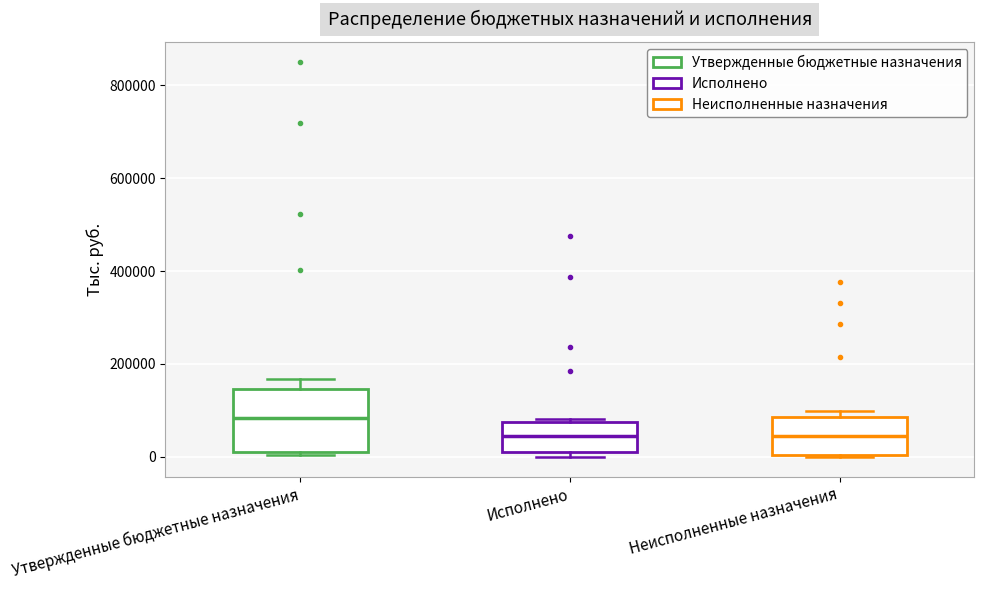

Reading left to right, transcribe this box plot: for each box, give where its median line is, the range the box spans, and where its two whiskers end, as read against the y-axis. The values are not printed on the chart, so give them approximately, as read against the axis.

Утвержденные бюджетные назначения: median 80000, box 20000 to 140000, whiskers 0 to 160000
Исполнено: median 40000, box 0 to 80000, whiskers 0 (just below the box's lower edge) to 80000 (just above the box's upper edge)
Неисполненные назначения: median 40000, box 0 to 80000, whiskers 0 to 100000